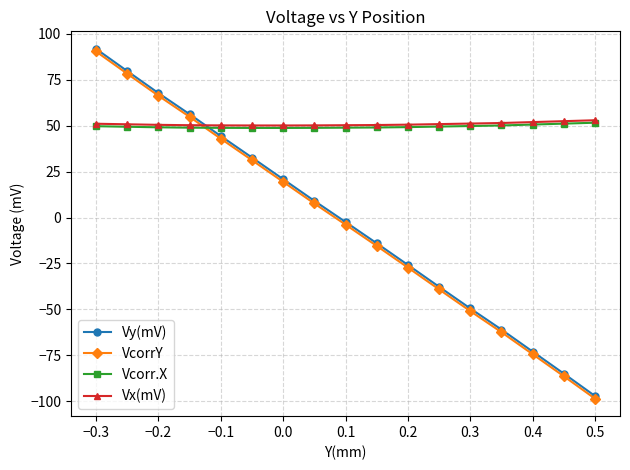

In Vx(mV), how many points are lower than both neighbors (excluding endpoints)?

1